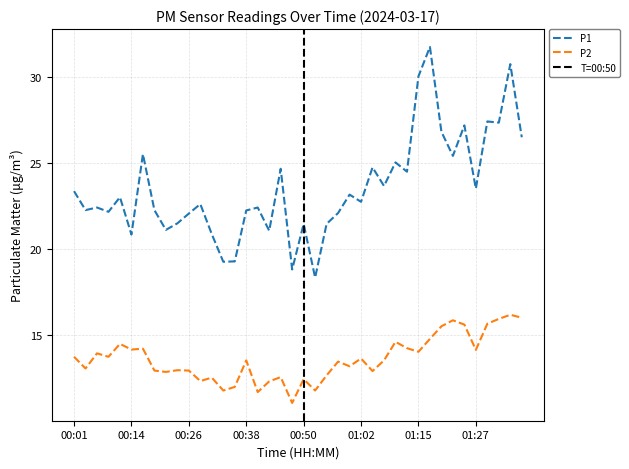

Reading left to right, list all the values displayed in this chart.

P1: 23.4	22.2	22.4	22.1	23.0	20.8	25.5	22.2	21.1	21.5	22.1	22.6	20.9	19.2	19.3	22.2	22.4	21.1	24.6	18.8	21.4	18.3	21.4	22.1	23.1	22.7	24.7	23.6	25.0	24.5	30.0	31.7	26.8	25.4	27.2	23.5	27.4	27.3	30.7	26.5
P2: 13.7	13.1	13.9	13.7	14.5	14.2	14.2	12.9	12.8	12.9	12.9	12.3	12.5	11.8	12.0	13.5	11.7	12.3	12.6	11.1	12.4	11.8	12.7	13.4	13.2	13.6	12.9	13.5	14.6	14.2	14.0	14.8	15.5	15.8	15.6	14.1	15.7	15.9	16.2	16.0